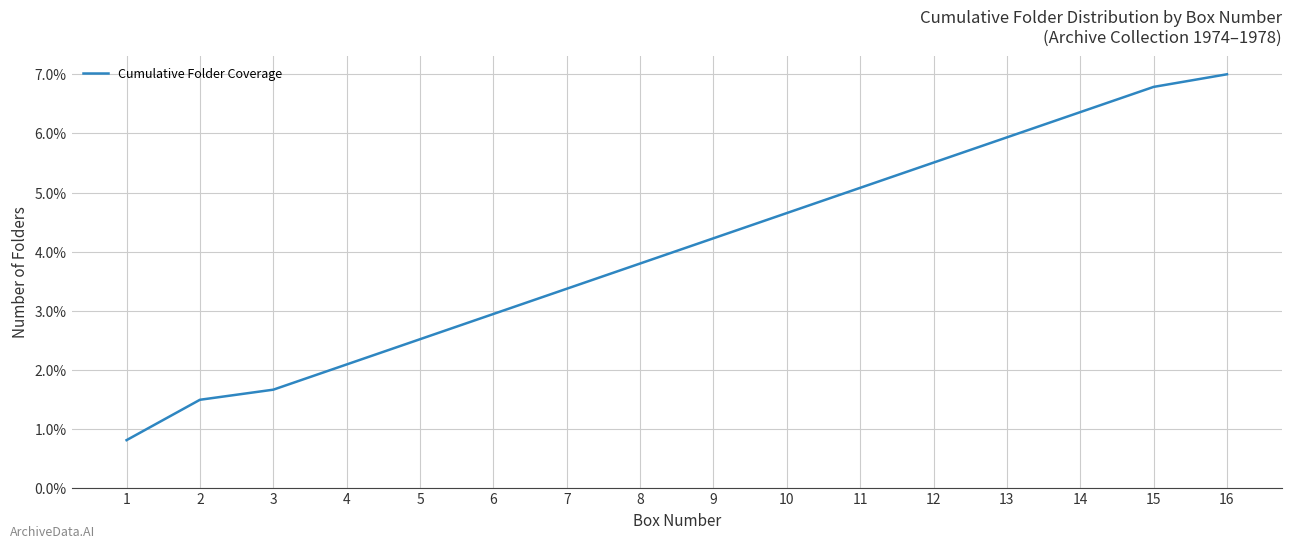

Is this an area chart (filled region under the line)?

No